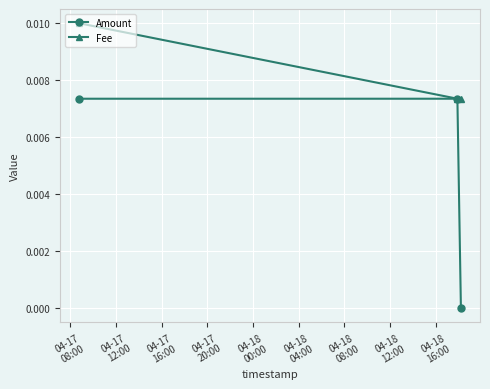

Which series has the largest range (max minus min)?

Amount